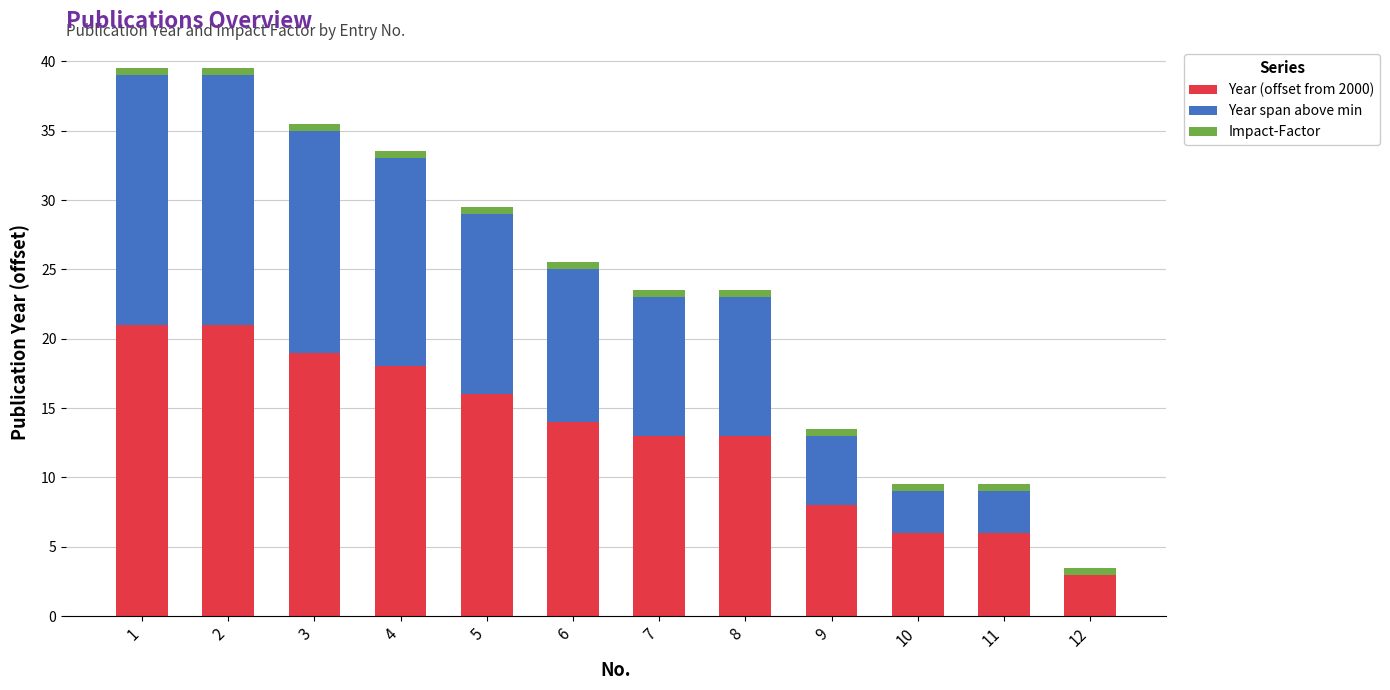

Count the number of categories in the chart.

12